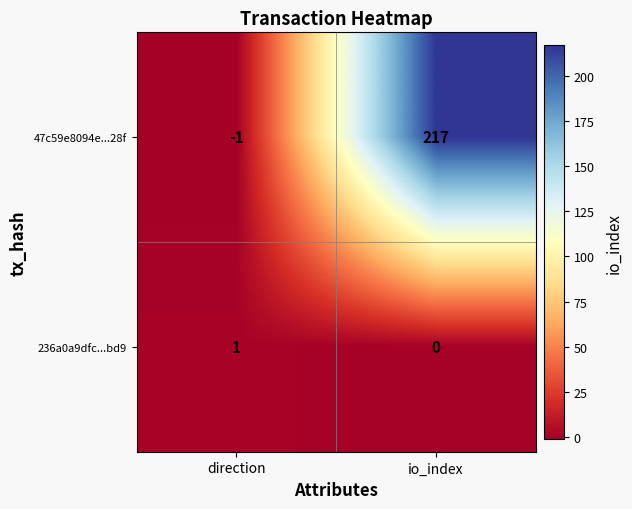

What is the difference between the highest and lowest values at direction?

2